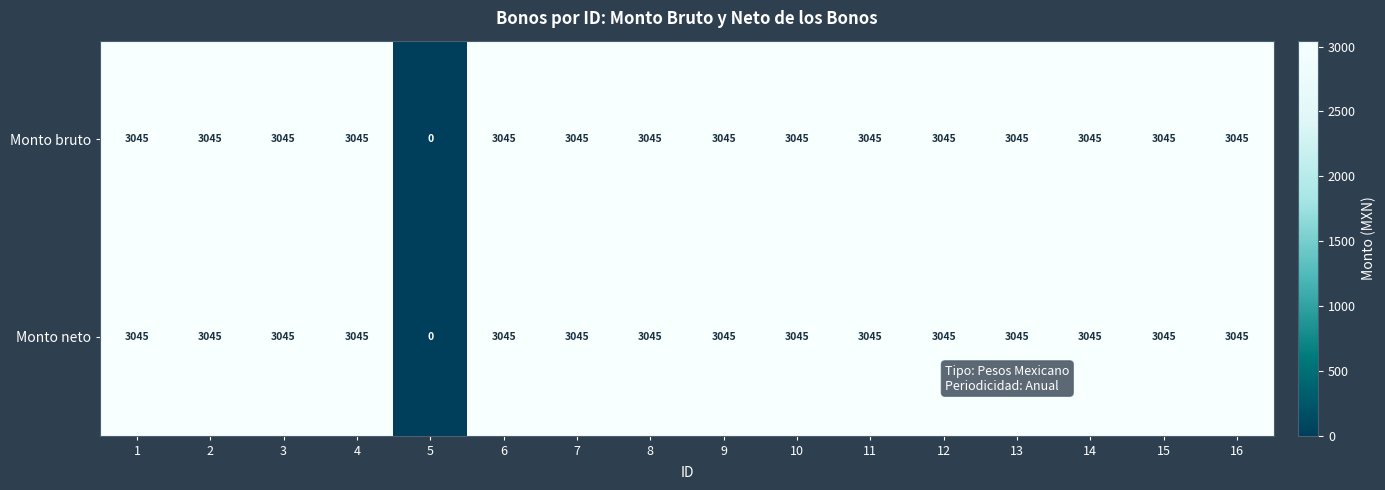

True or false: Monto bruto has a value of 5246 at 14.

False